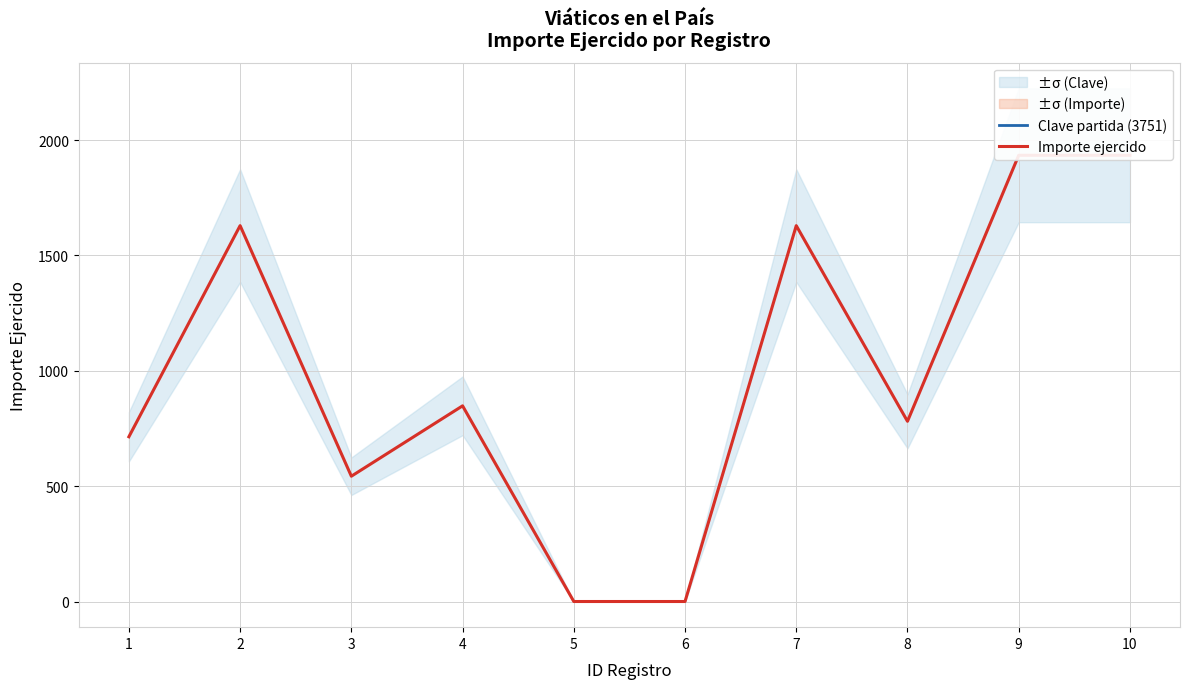

What are all the series names shown in the legend?

Clave partida (3751), Importe ejercido